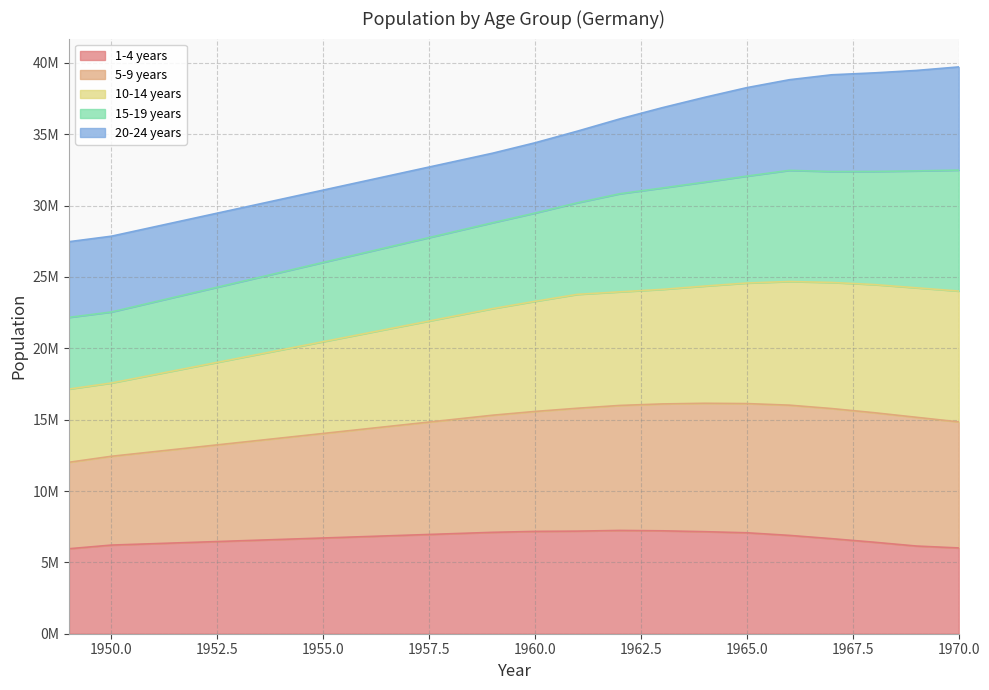

What is the highest value of the 1-4 years series?

7238228